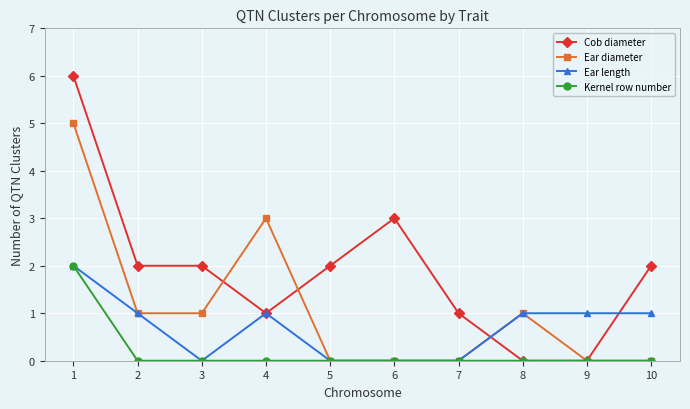

Reading left to right, what are all the values shown in this chart?

Cob diameter: 1=6	2=2	3=2	4=1	5=2	6=3	7=1	8=0	9=0	10=2
Ear diameter: 1=5	2=1	3=1	4=3	5=0	6=0	7=0	8=1	9=0	10=0
Ear length: 1=2	2=1	3=0	4=1	5=0	6=0	7=0	8=1	9=1	10=1
Kernel row number: 1=2	2=0	3=0	4=0	5=0	6=0	7=0	8=0	9=0	10=0